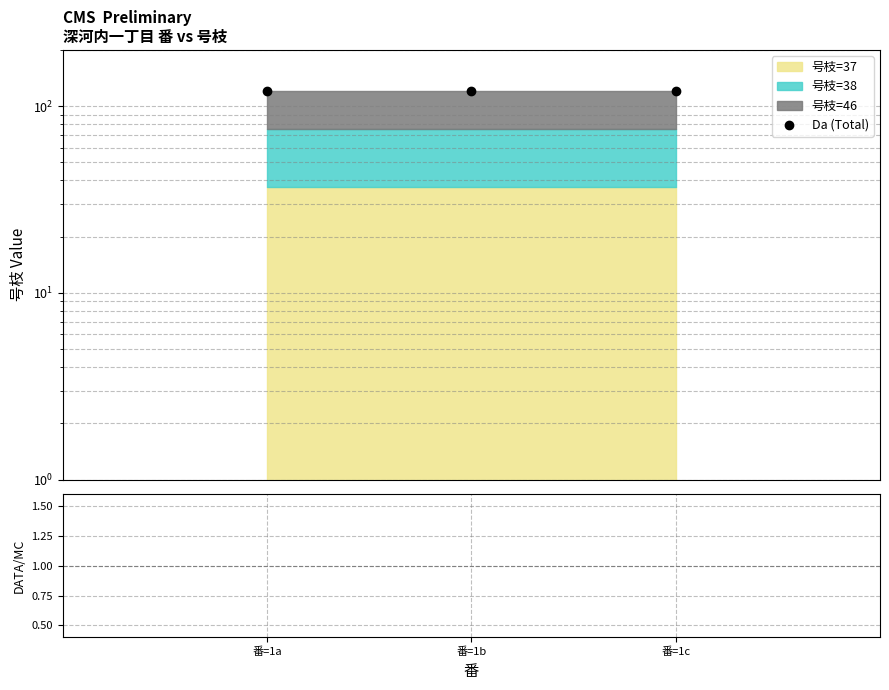

What is the spread (max minus min) of values at 番=1b?

118